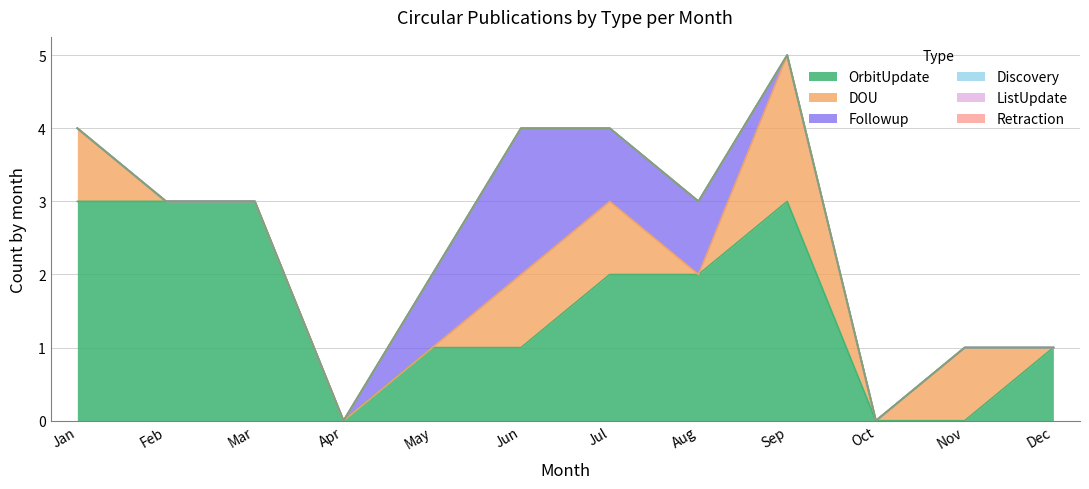

True or false: Retraction and DOU cross at least once.

False